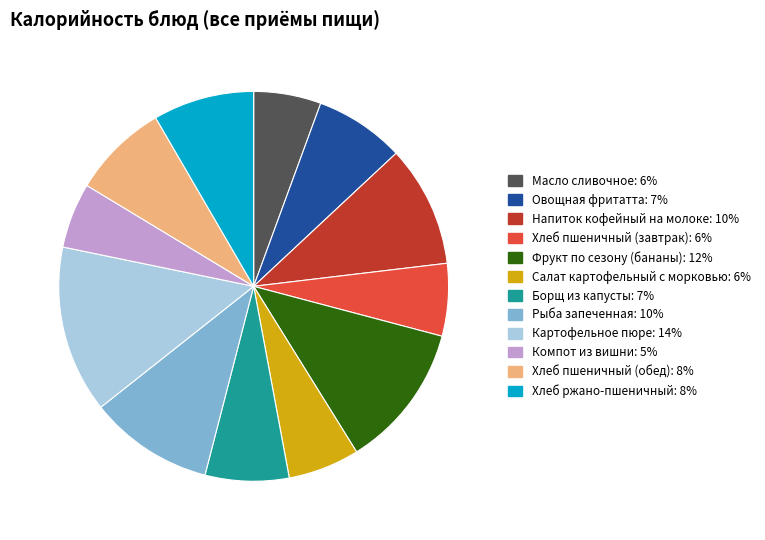

Approximately how many times larger is the value at Овощная фритатта compared to Хлеб пшеничный (завтрак)?

1.2